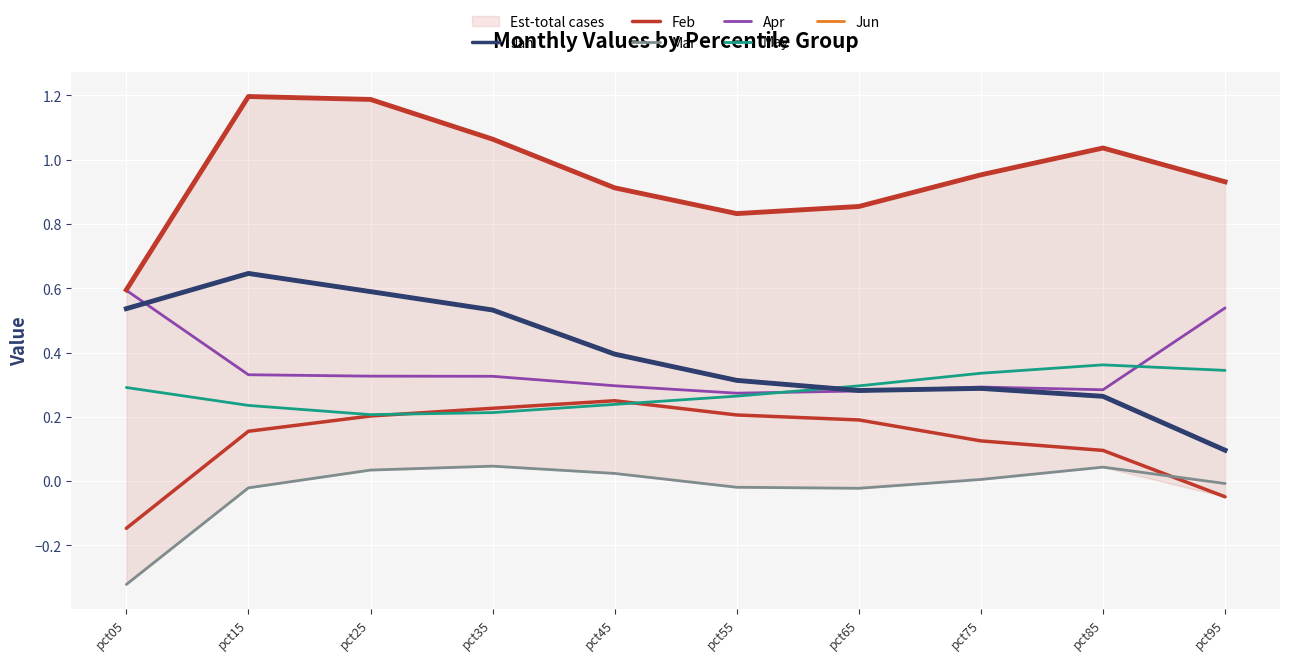

Which category has the lowest value in the Mar series?

pct05